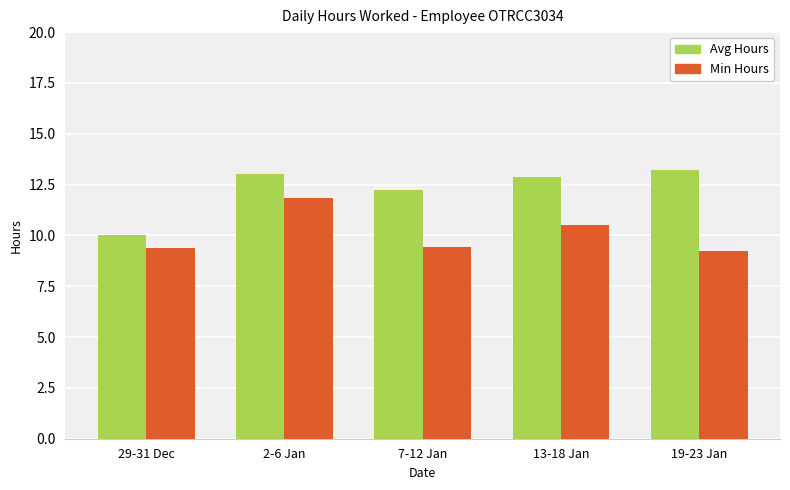

List the series in order of their overall mean, highest first.

Avg Hours, Min Hours